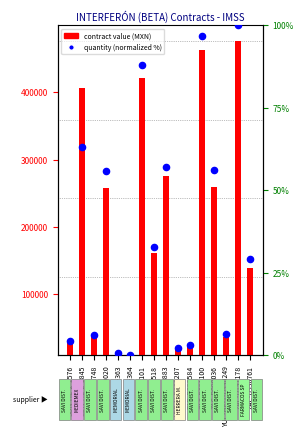

At how many categories does at least one series exceed 30820?

11